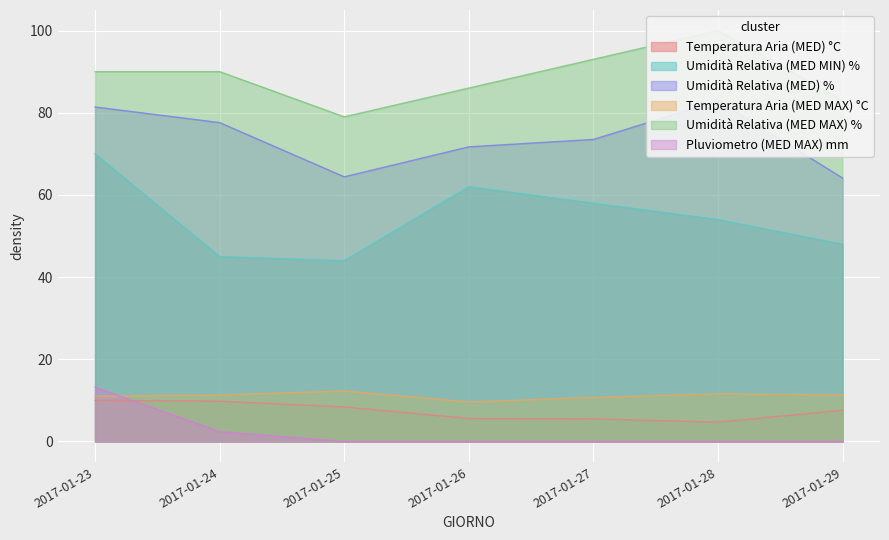

Which series has the widest spread of values?

Umidità Relativa (MED MIN) %